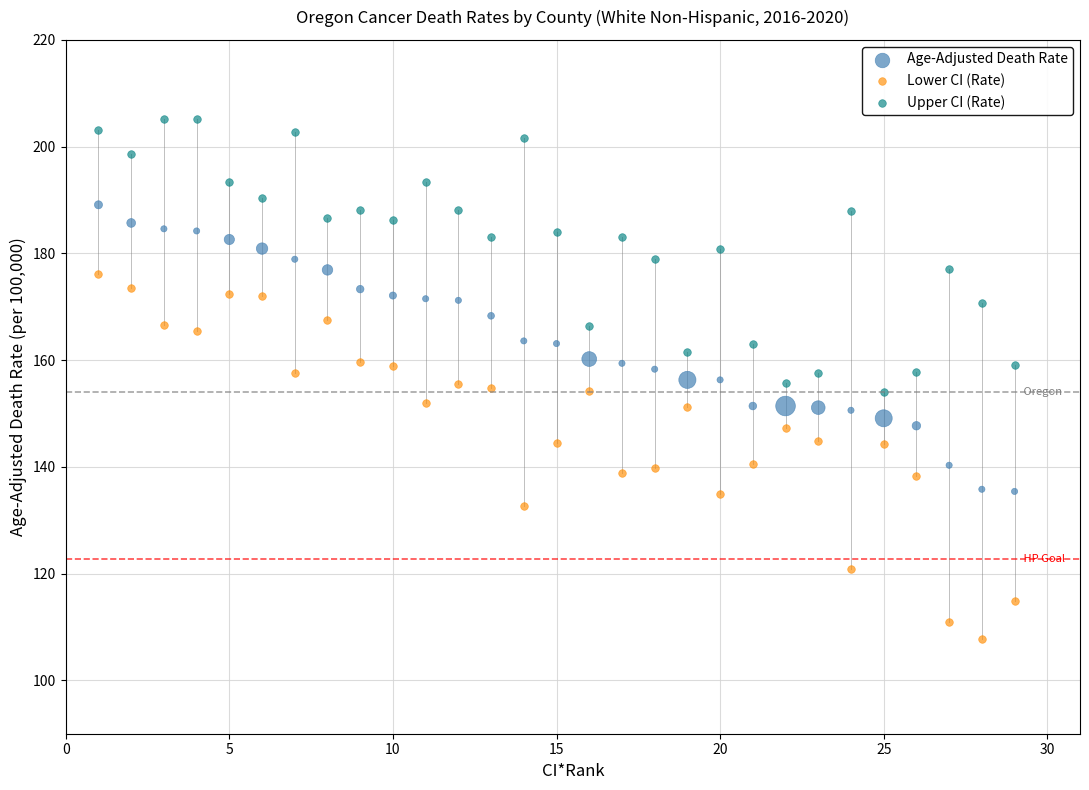

Which series contains the highest Y value?

Upper CI (Rate)